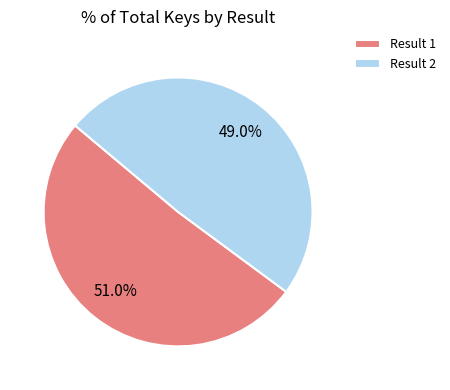

Rank the categories by value from highest to lowest.

Result 1, Result 2